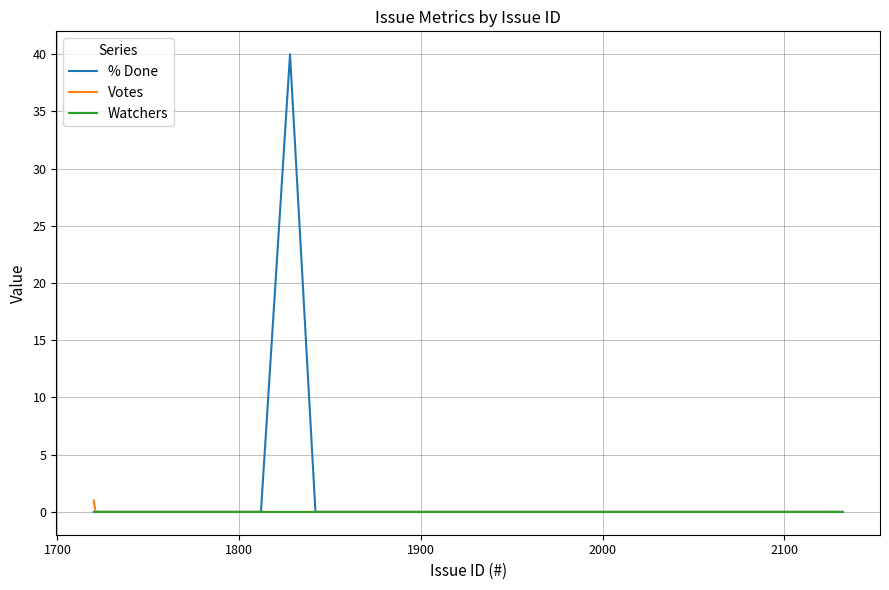

Which series has the widest spread of values?

% Done